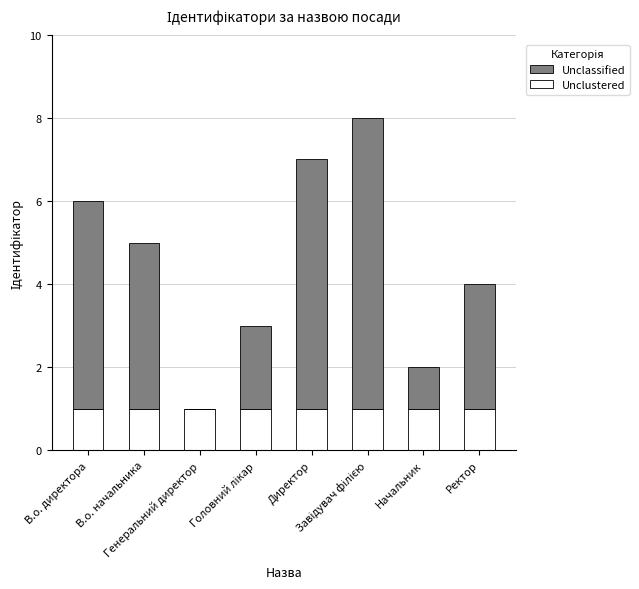

What is the sum of all Unclustered values?

8